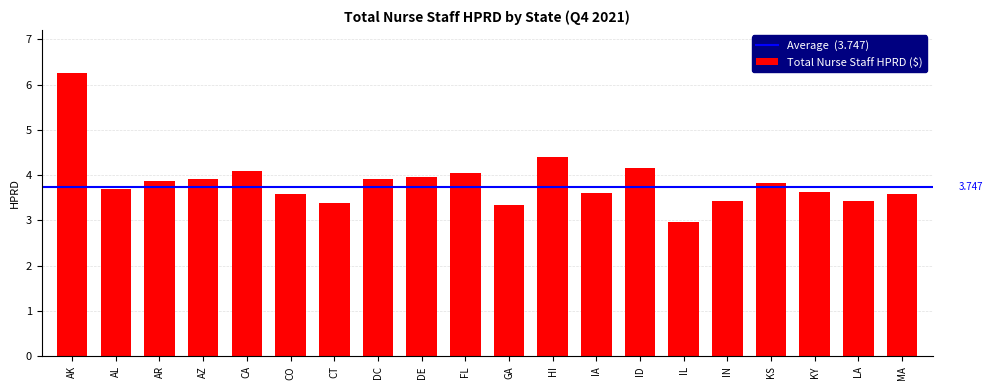

Is it true that the value at GA is 3.3?

True